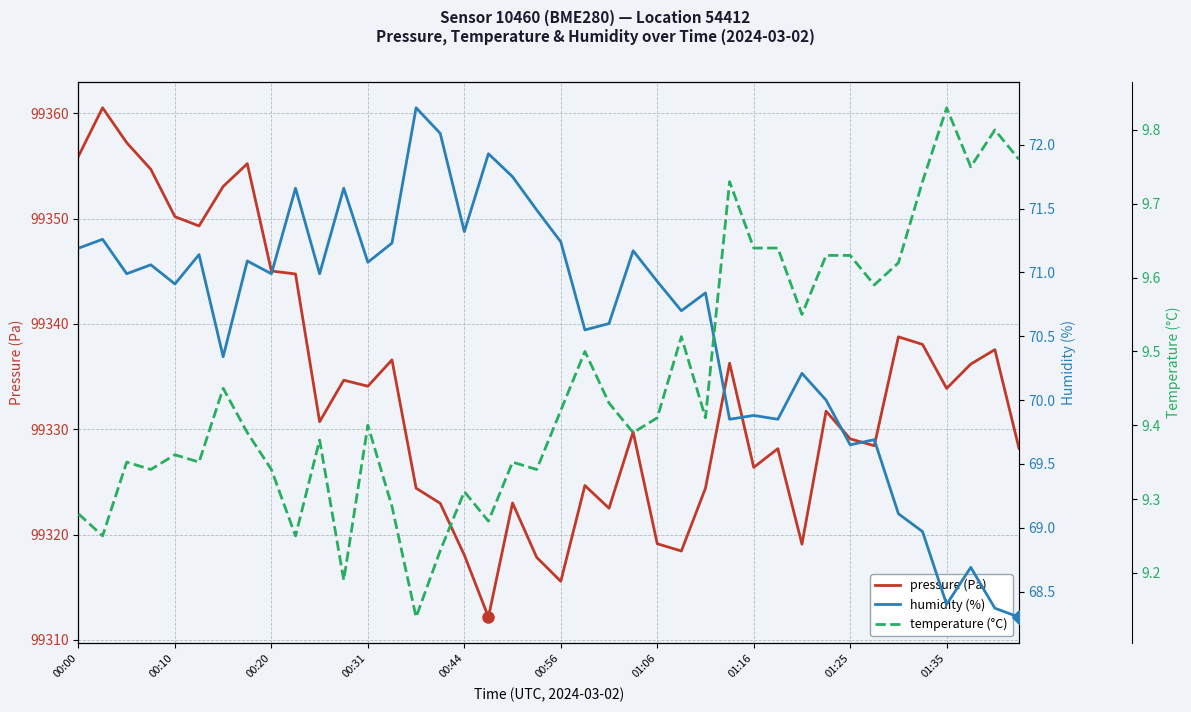

What is the minimum value for pressure (Pa)?

99312.2